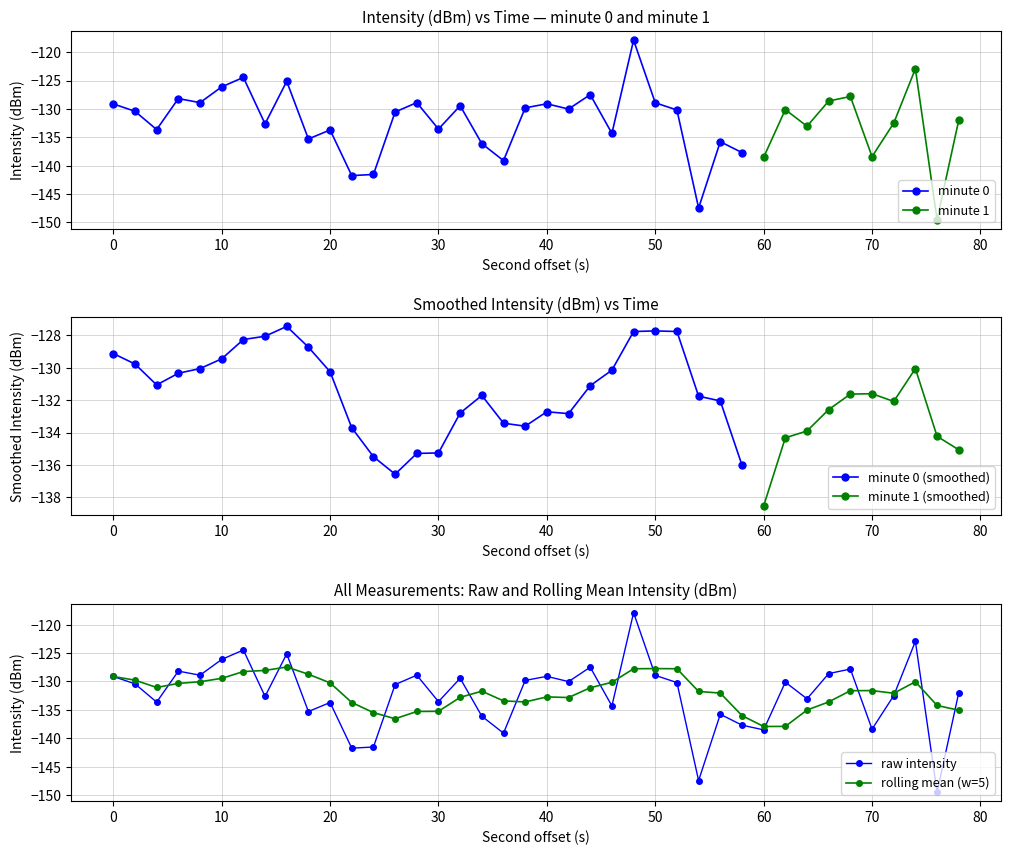

How many interior local peaks does the minute 0 series have?

10